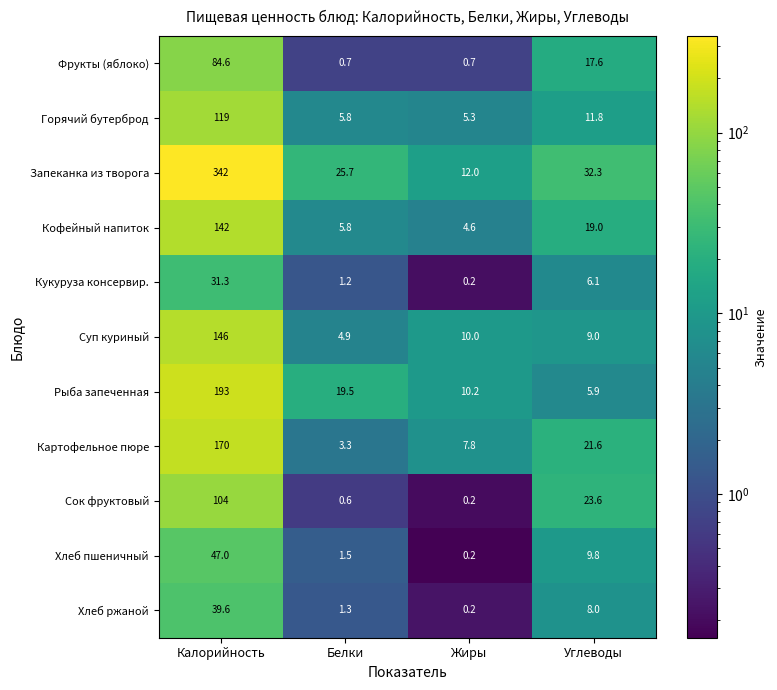

Between Белки and Жиры, which series saw the biggest shift?

Запеканка из творога